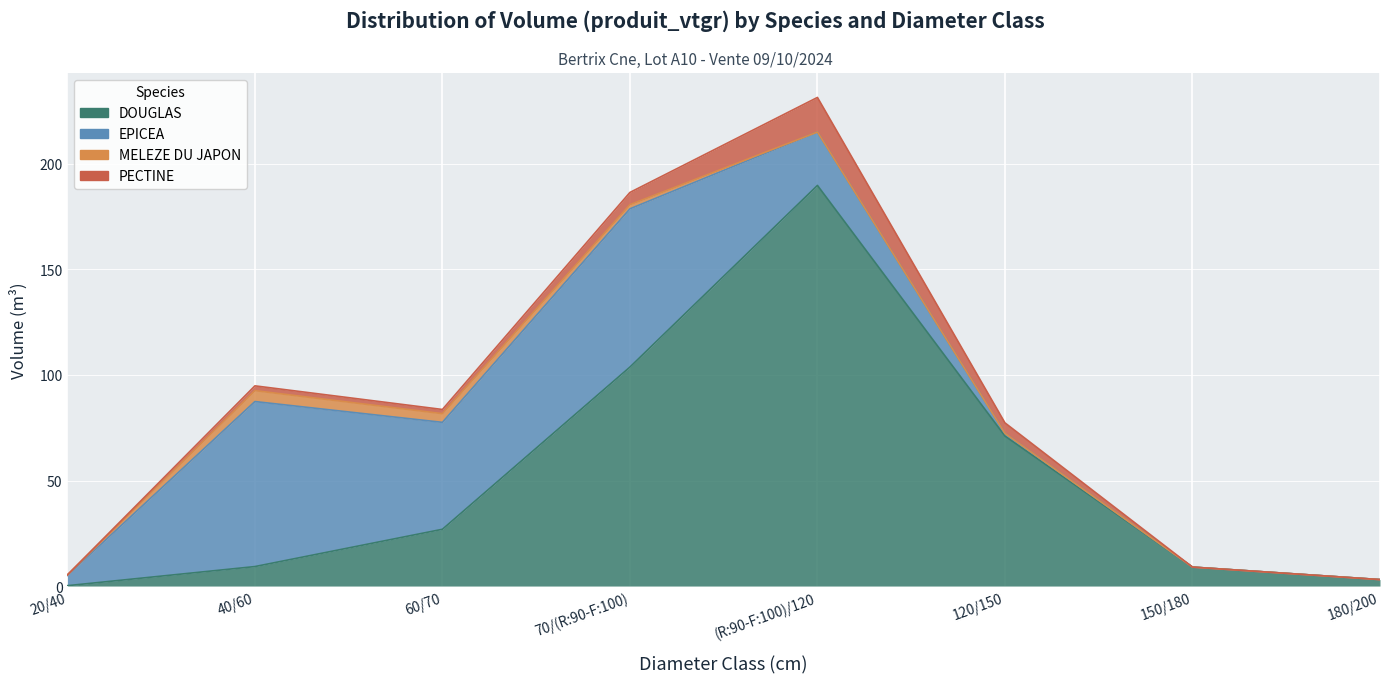

How many values in the PECTINE series are below 2?

4